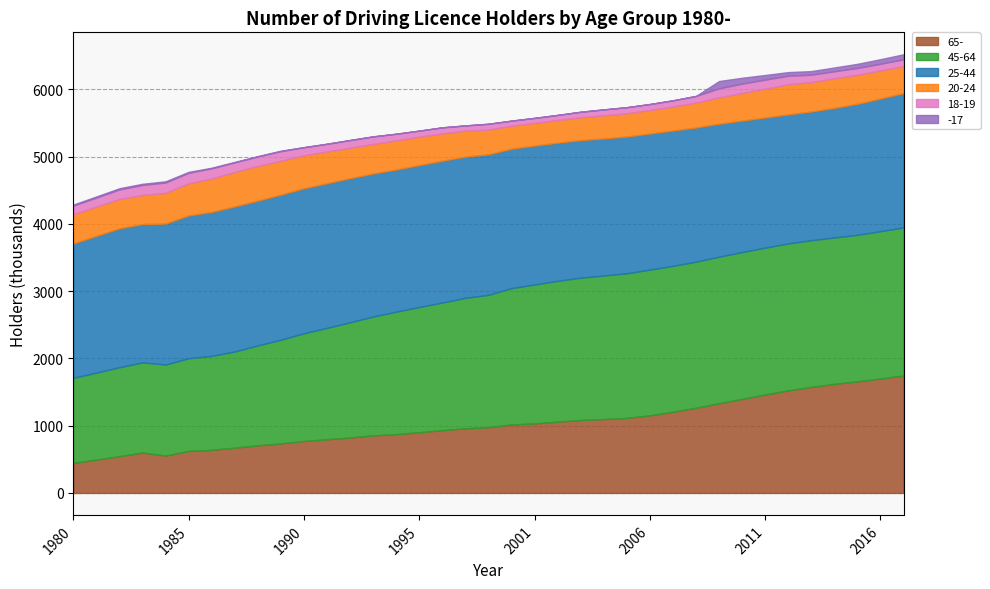

True or false: 20-24 and -17 cross at least once.

False